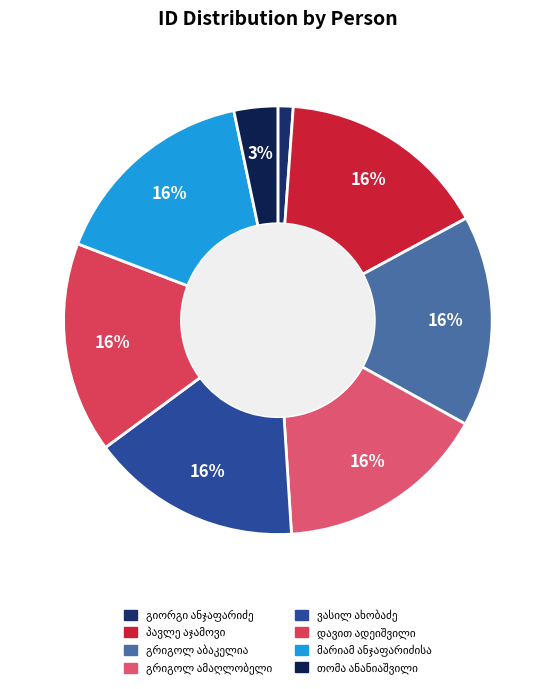

Does any single category account for the majority?

No